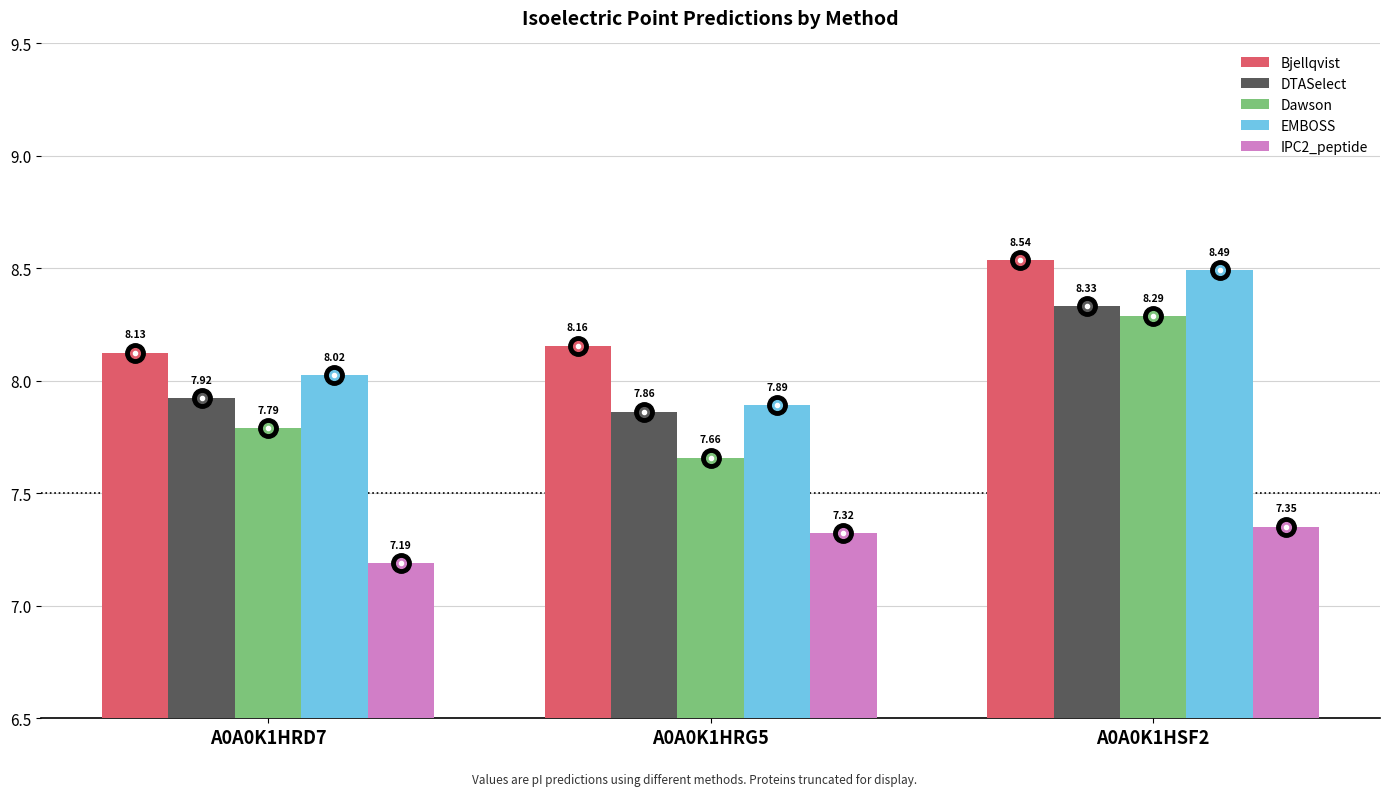

How many groups of bars are there?

3